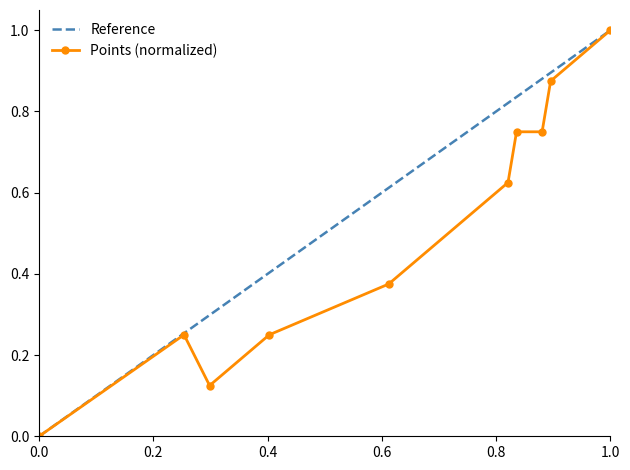

Count the number of categories in the chart.

10